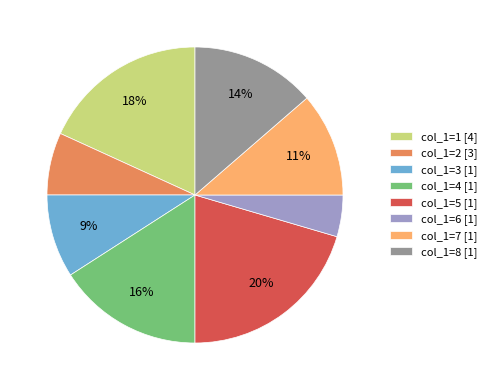

Which has a higher value, col_1=3 [1] or col_1=8 [1]?

col_1=8 [1]